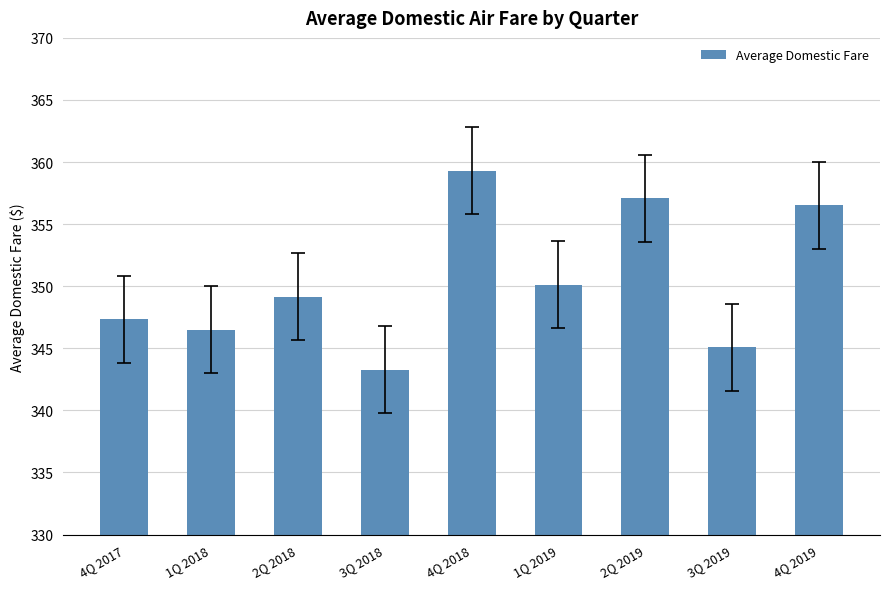

The chart shows a value of 347.3 at 4Q 2017. True or false?

True